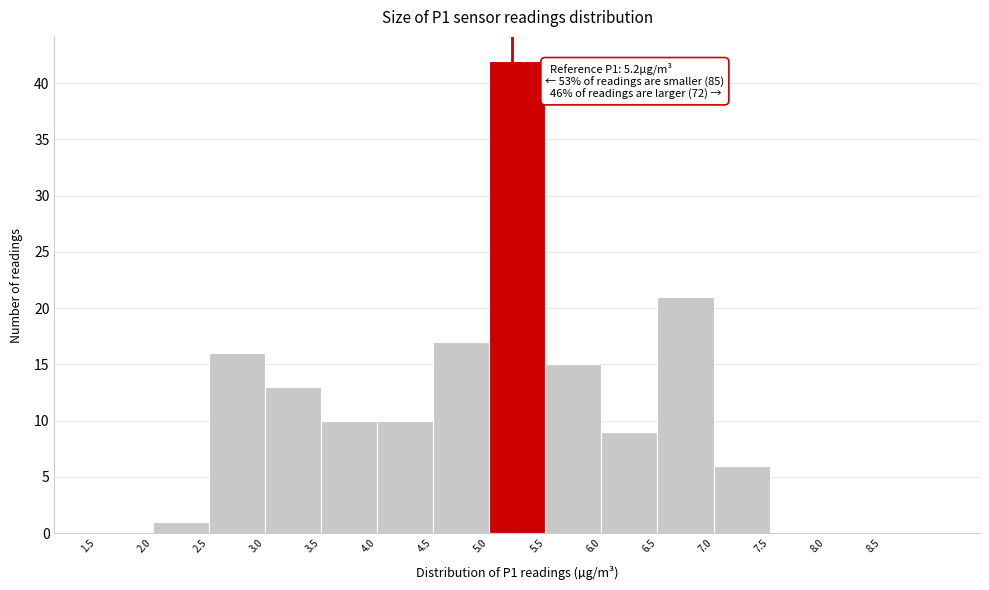

Over which range of the x-axis is the bar tallest?

5.0 to 5.5